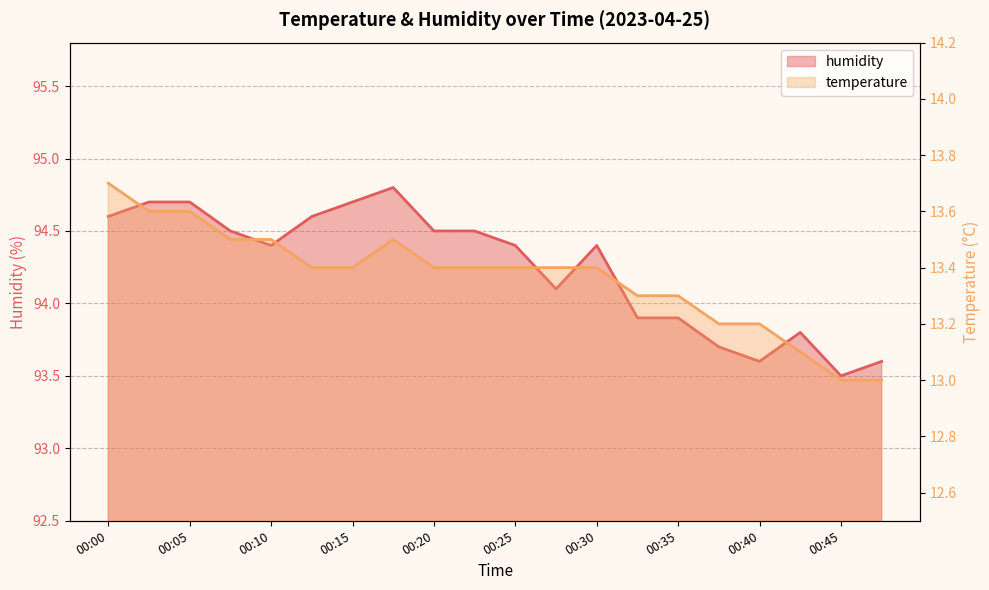

Does the chart have visible grid lines?

Yes